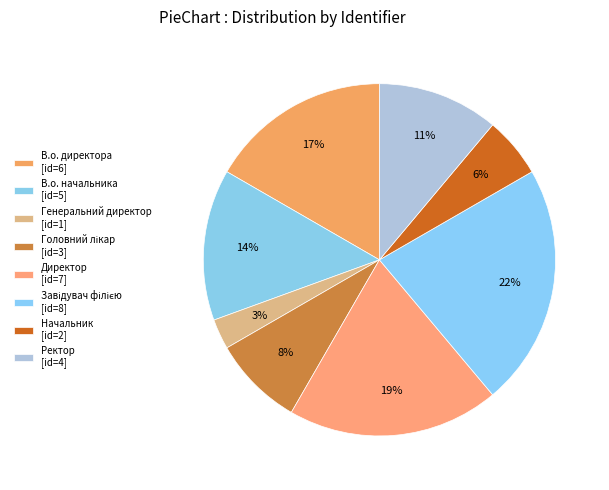

To the nearest percent, what percentage of the pie is Ректор?

11%